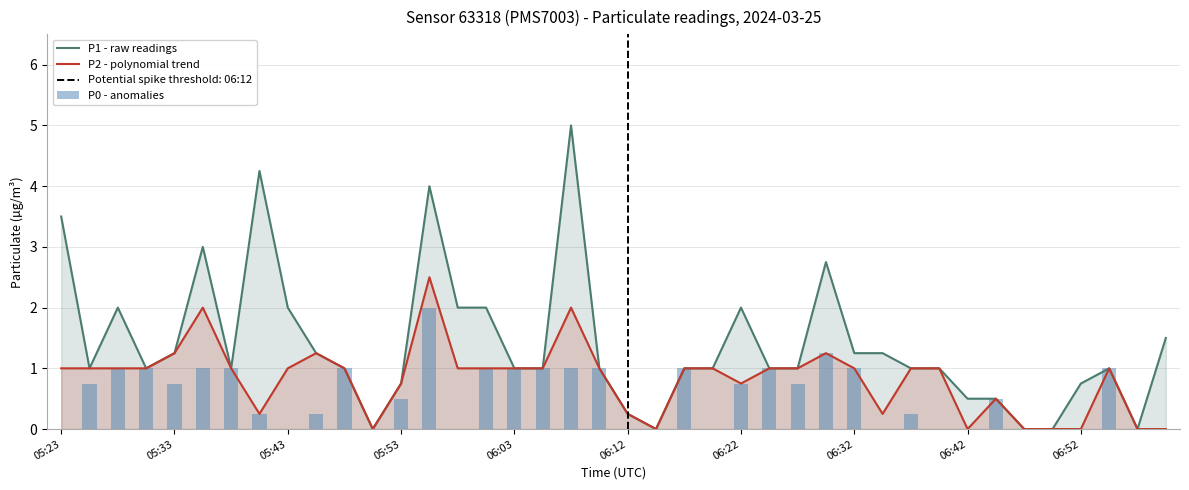

Count the P2 - polynomial trend values in the range 0 to 1.

34